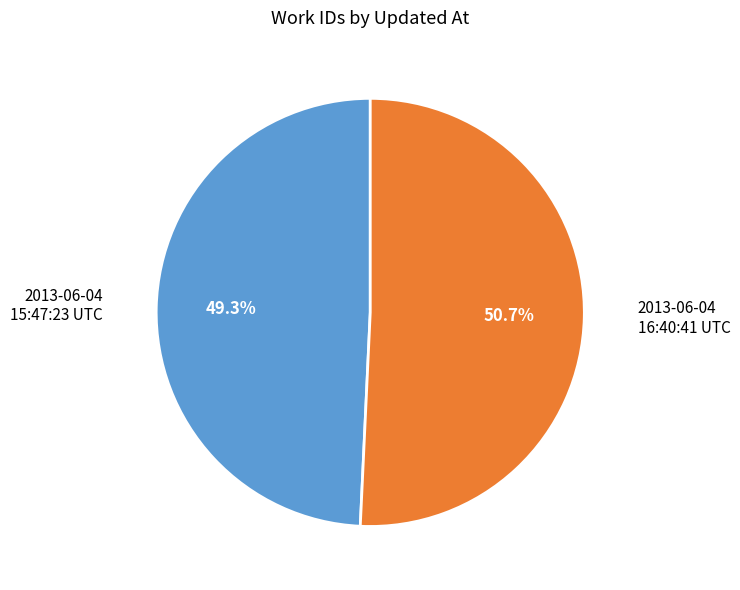

Which slice is the smallest?

2013-06-04 15:47:23 UTC